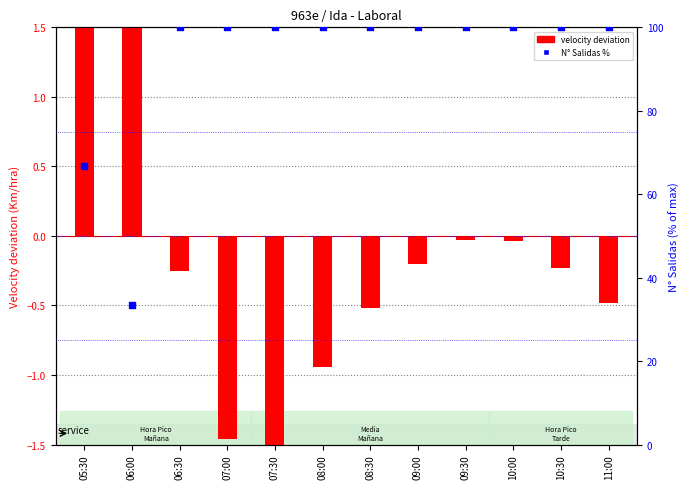

Is the value of velocity deviation at 05:30 greater than the value of N° Salidas % at 11:00?

No